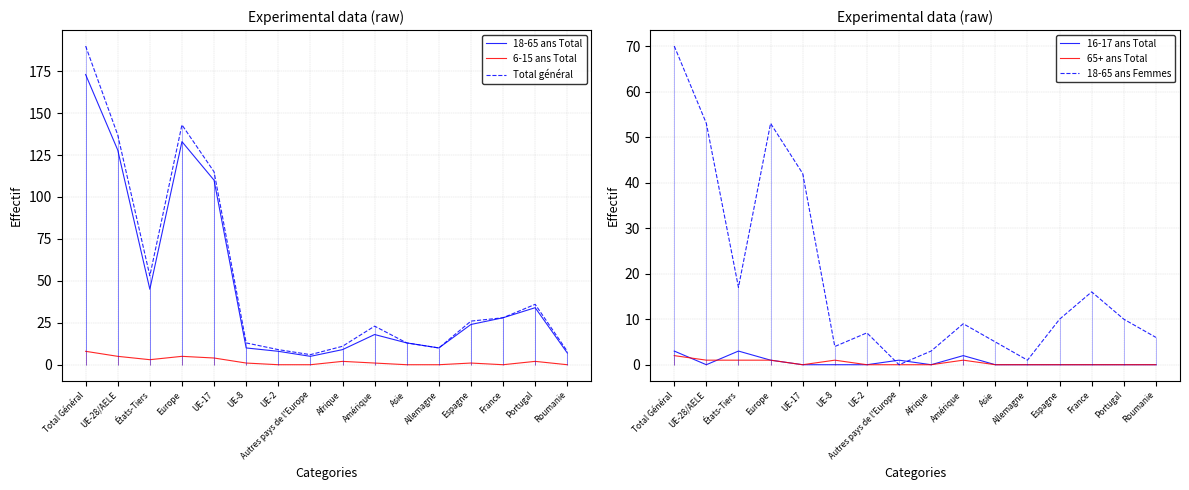

How many data points in 18-65 ans Total are less than 24?

8